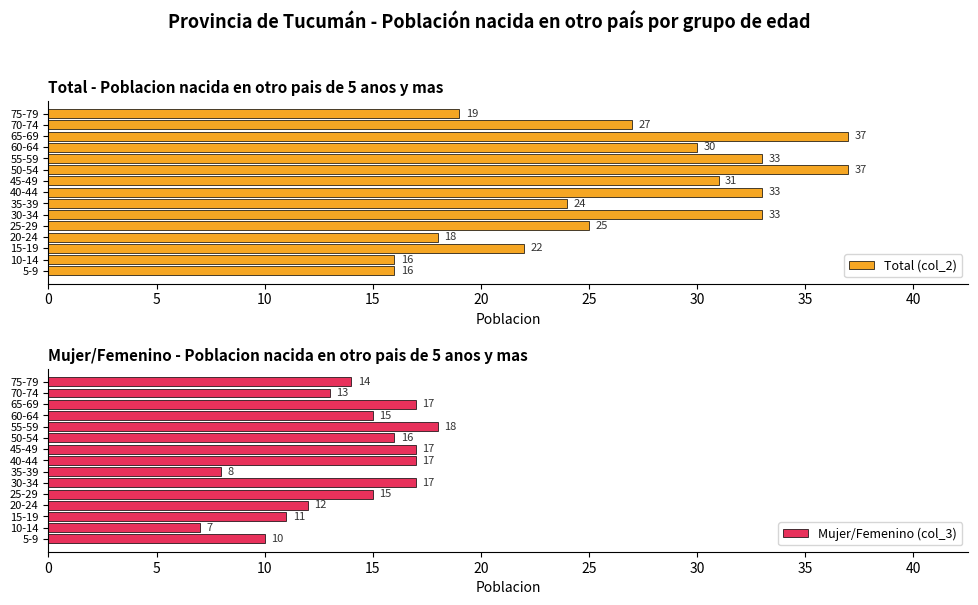

What is the sum of the Total (col_2) values at 70-74 and 60-64?

57